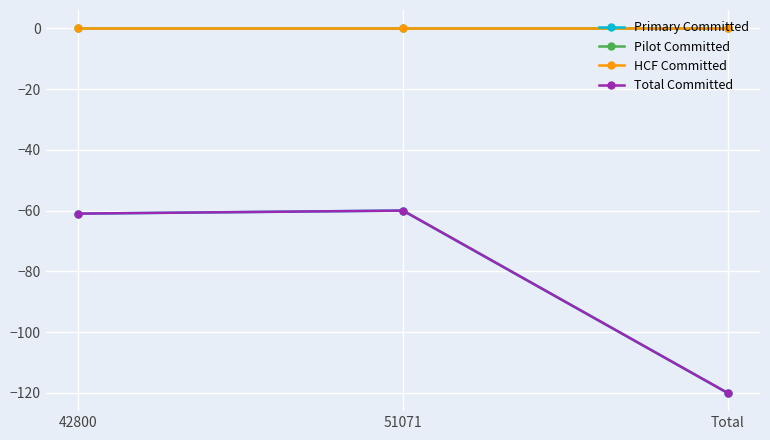

At which label does Total Committed first exceed -61?

51071